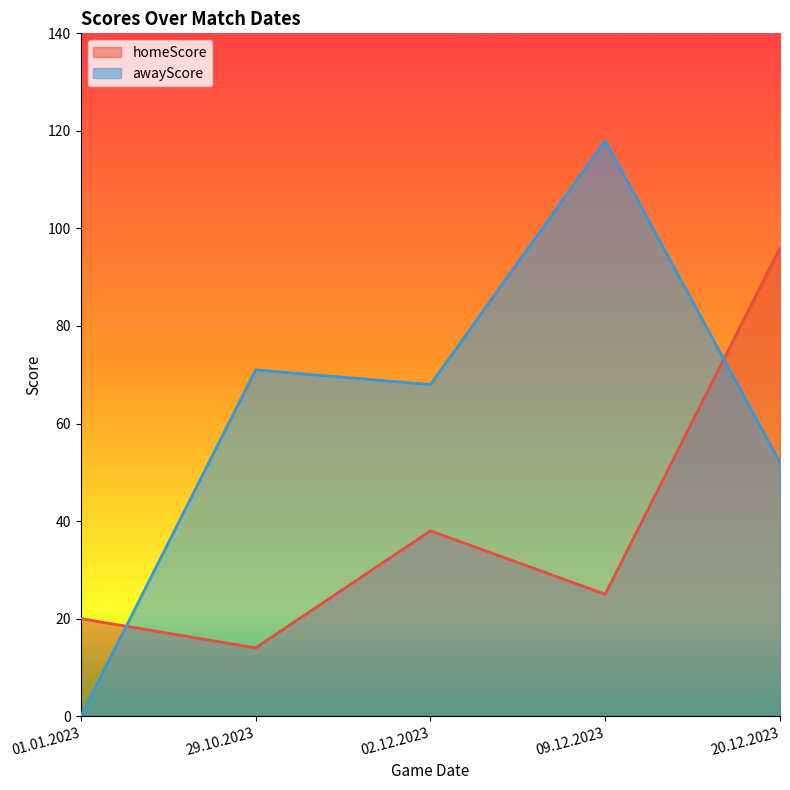

True or false: awayScore has a value of 71 at 29.10.2023.

True